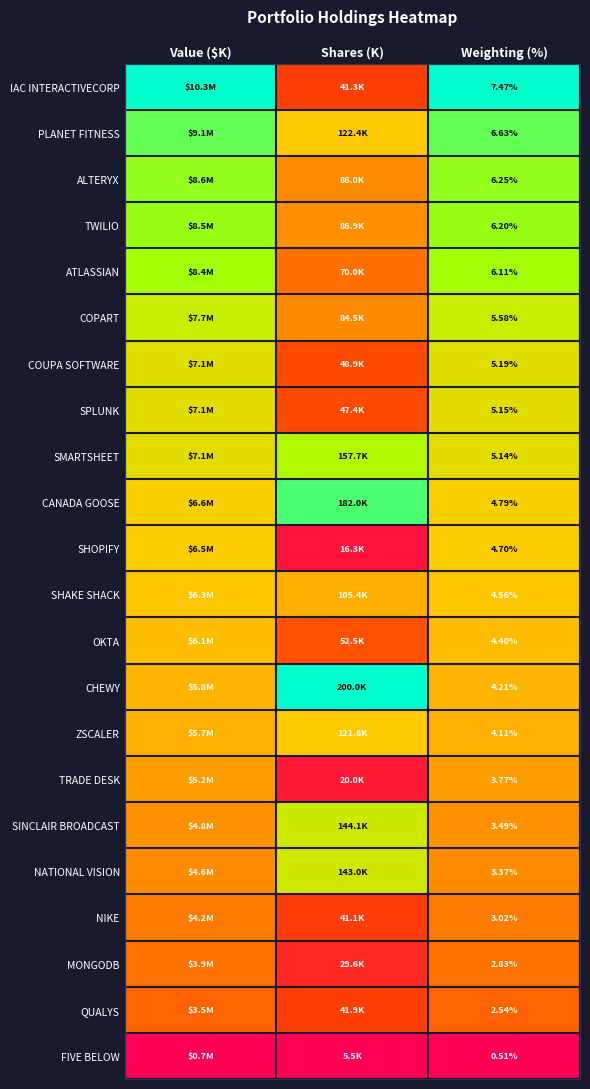

Which label corresponds to the largest value in the chart?

Value ($K)